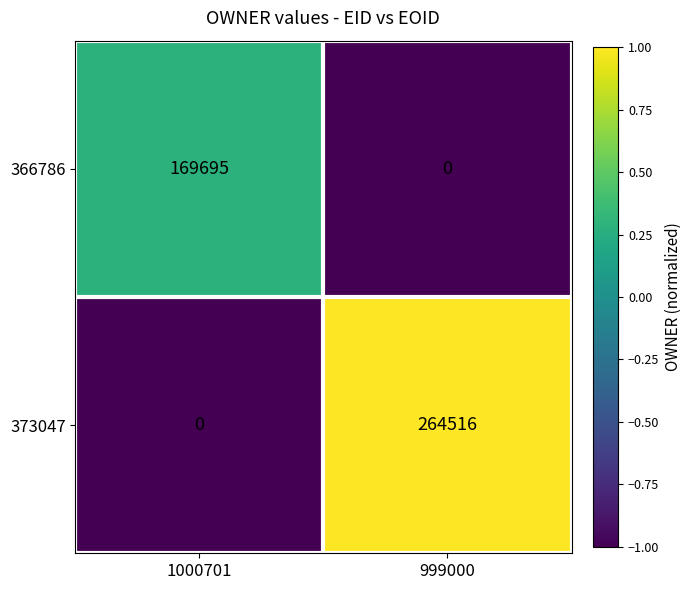

Rank the series by their average value, from highest to lowest.

373047, 366786